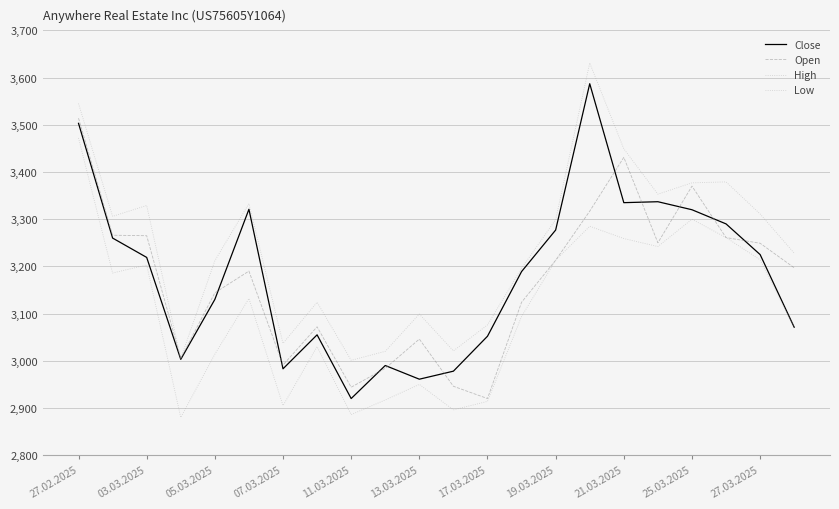

How many lines are shown in the chart?

4